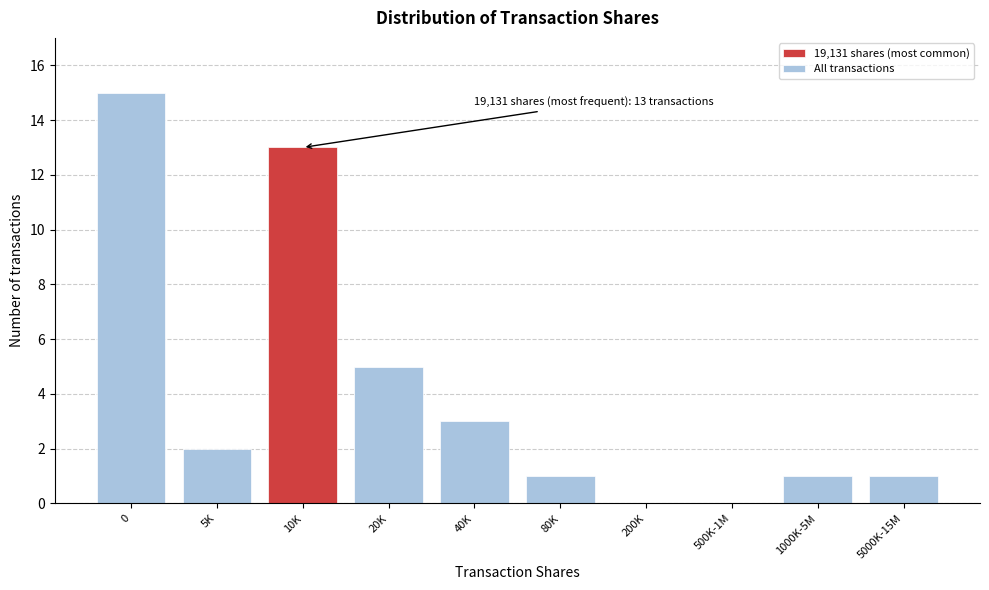

Reading left to right, transcribe all the data shown in this chart.

0=15	5K=2	10K=13	20K=5	40K=3	80K=1	200K=0	500K-1M=0	1000K-5M=1	5000K-15M=1